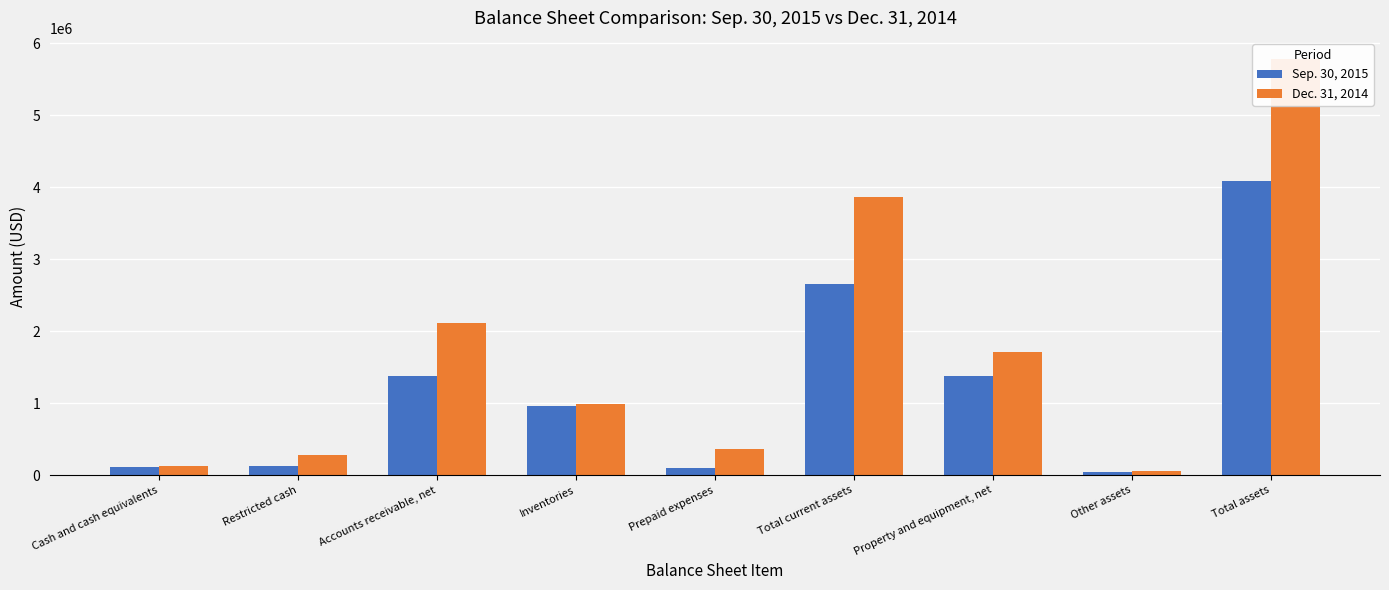

Rank the series at Total assets from lowest to highest value.

Sep. 30, 2015, Dec. 31, 2014